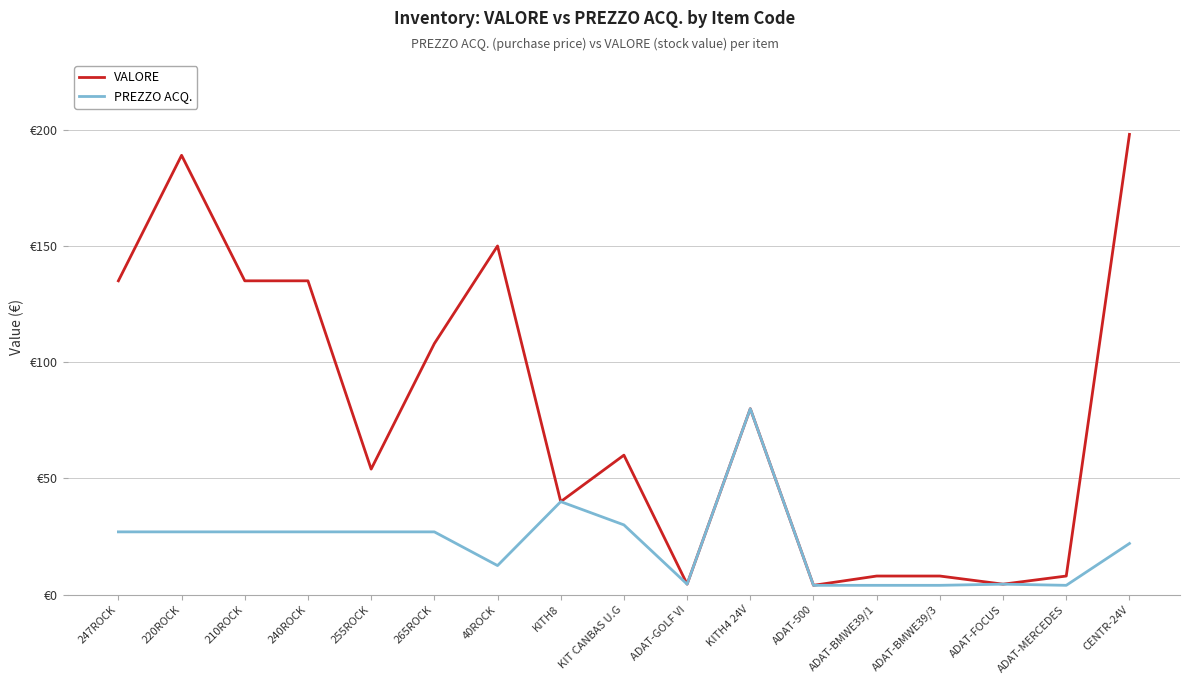

Reading left to right, what are all the values shown in this chart?

VALORE: 135.0	189.0	135.0	135.0	54.0	108.0	150.0	40.0	60.0	4.5	80.0	4.0	8.0	8.0	4.5	8.0	198.0
PREZZO ACQ.: 27.0	27.0	27.0	27.0	27.0	27.0	12.5	40.0	30.0	4.5	80.0	4.0	4.0	4.0	4.5	4.0	22.0